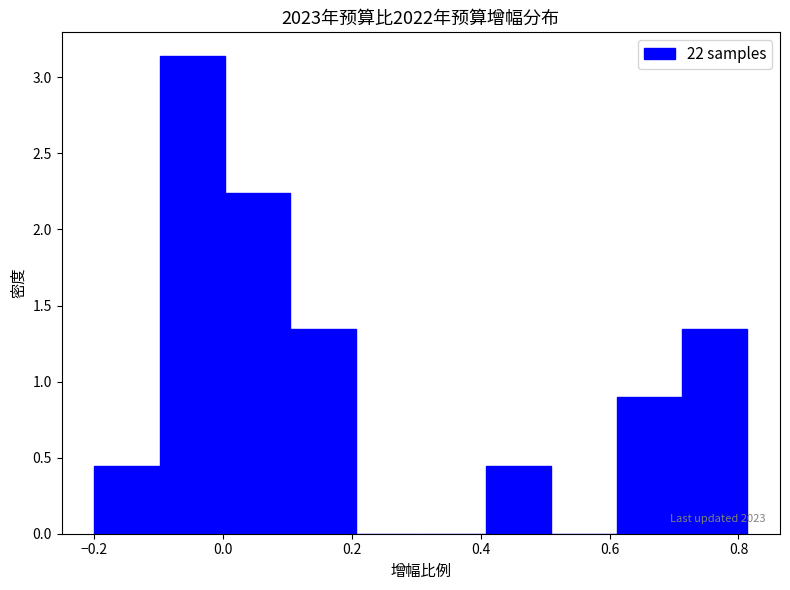

Which range on the x-axis has the tallest bar?

-0.10 to 0.00